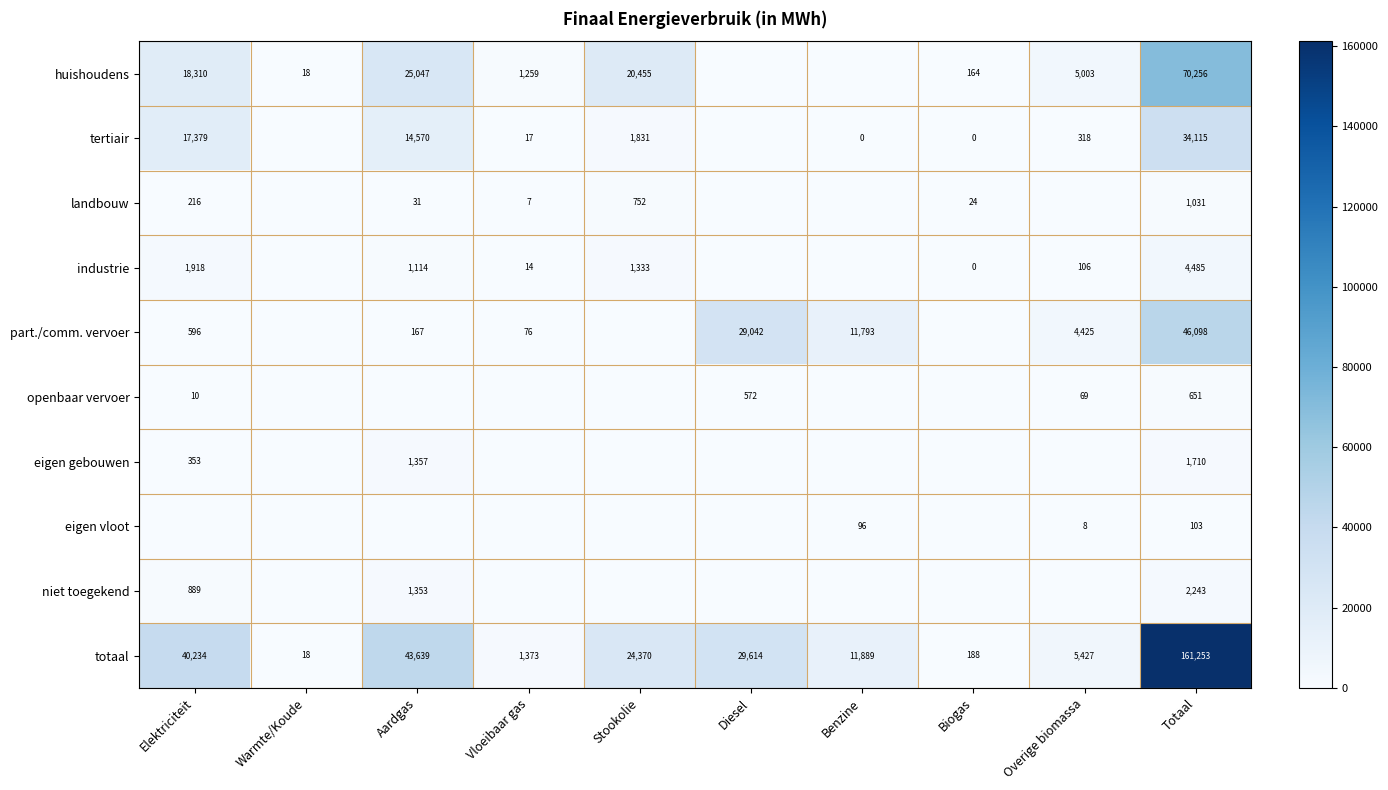

Is it true that part./comm. vervoer equals 1072 at Elektriciteit?

False